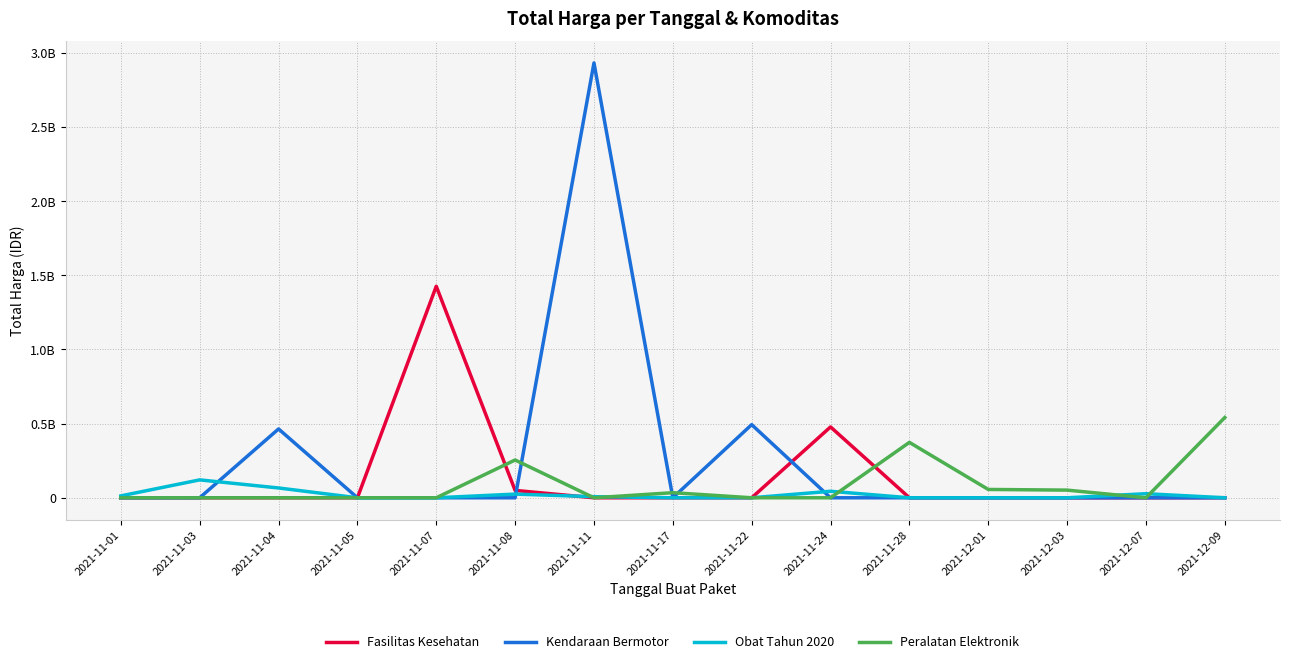

Is it true that Peralatan Elektronik equals 0.0 at 2021-11-05?

True